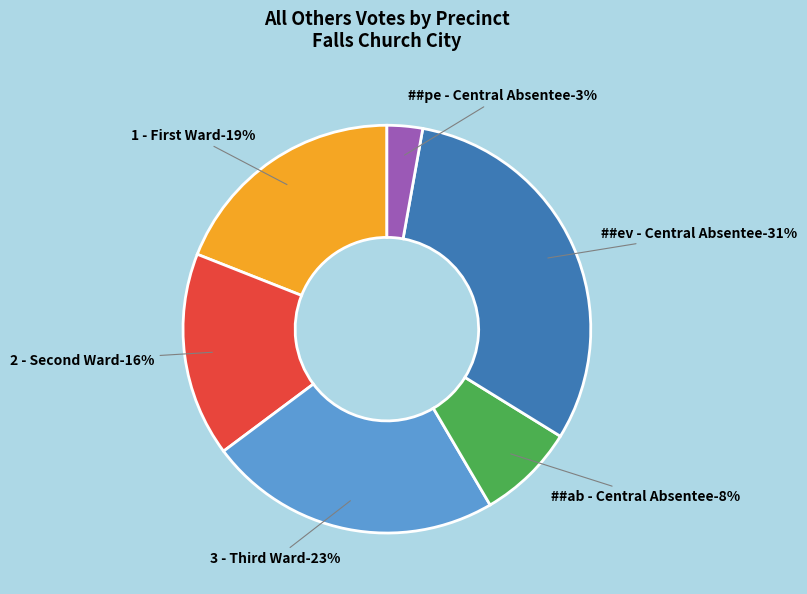

What is the largest slice in the pie chart?

##ev - Central Absentee